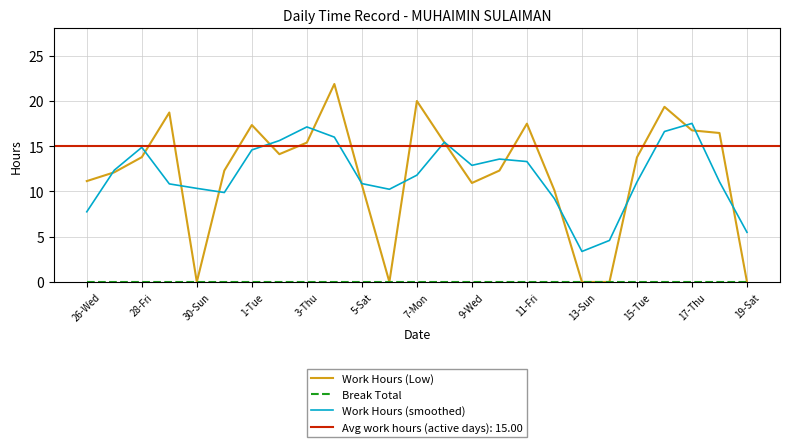

Which category has the lowest value in the Work Hours (smoothed) series?

13-Sun